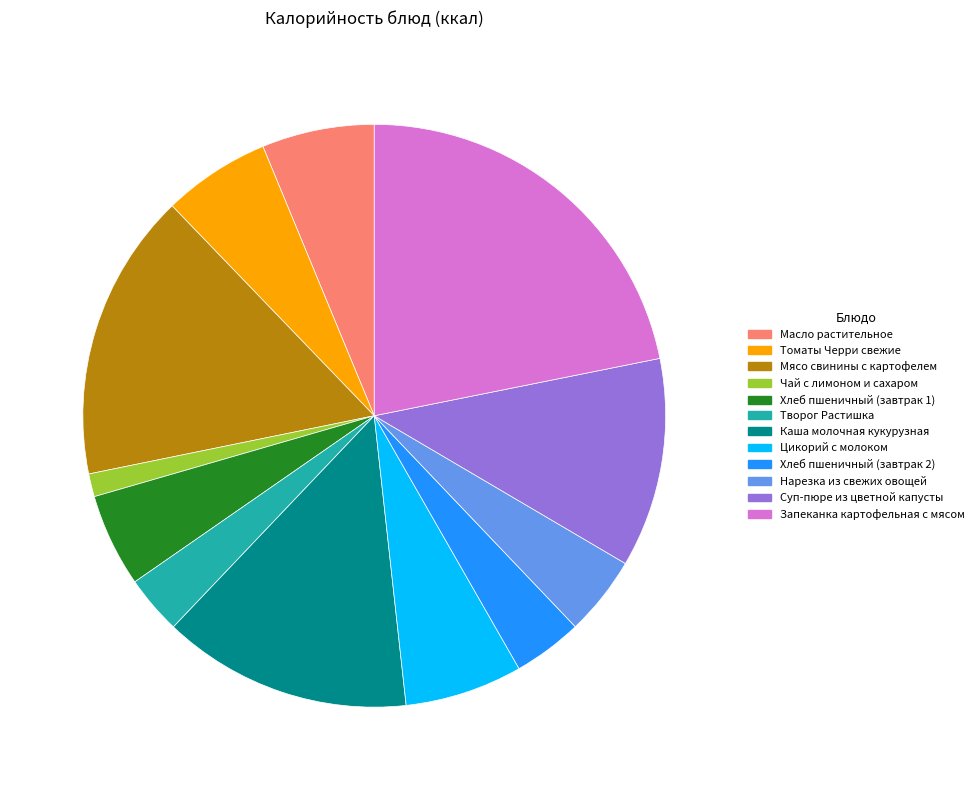

Which slice is the smallest?

Чай с лимоном и сахаром